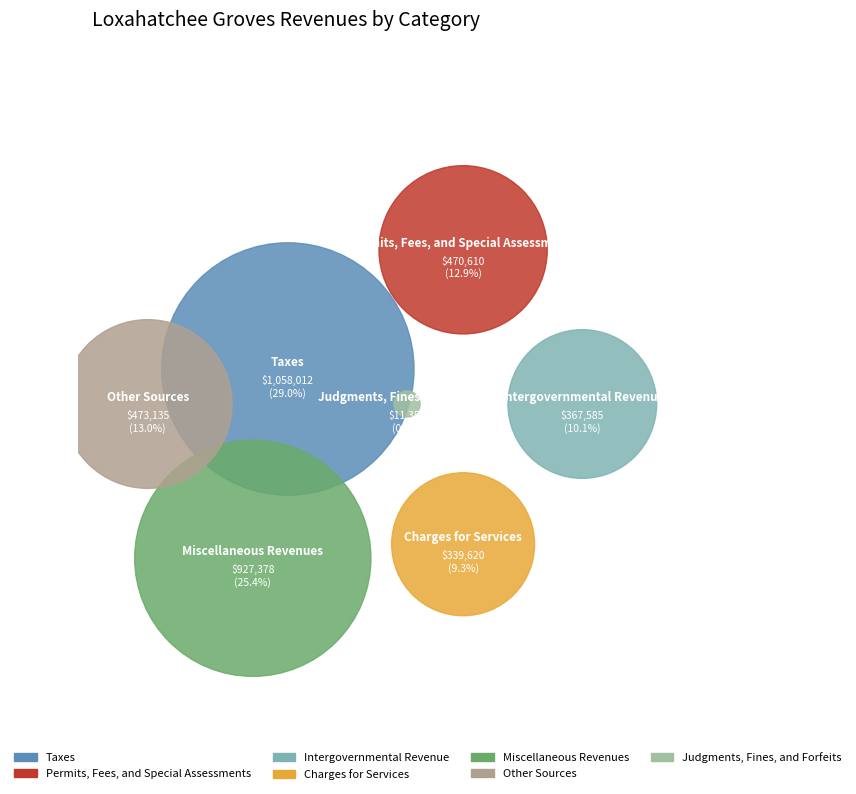

Does Charges for Services represent more than half of the total?

No